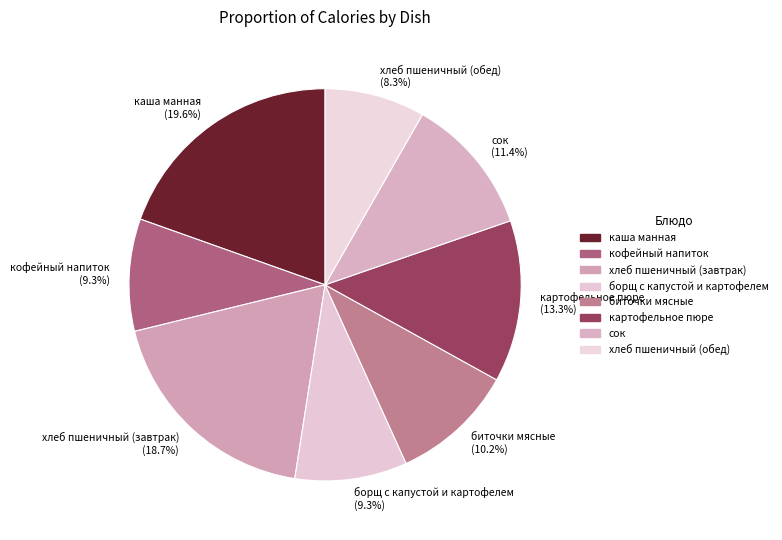

Combined, do картофельное пюре and хлеб пшеничный (завтрак) account for over 50%?

No